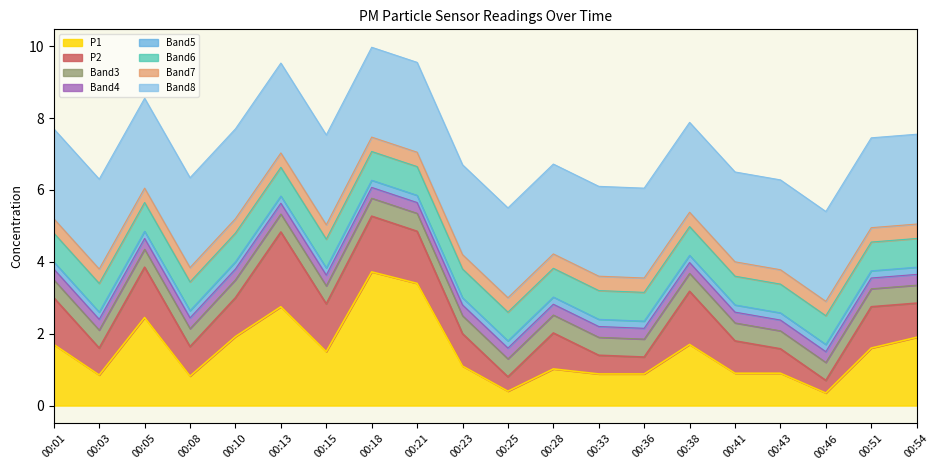

True or false: the data shows 0.7 at 00:25.

False